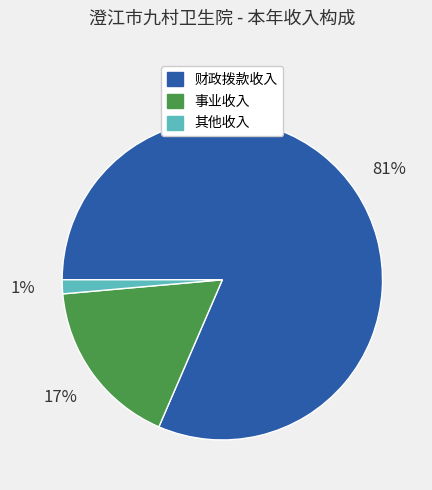

How many segments does this pie chart have?

3